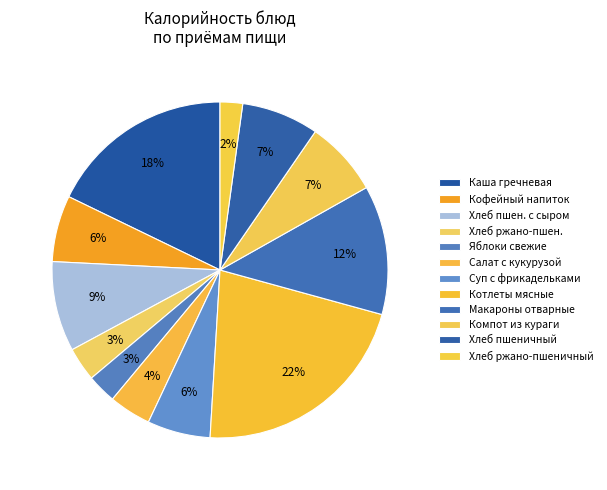

How many slices are in this pie chart?

12